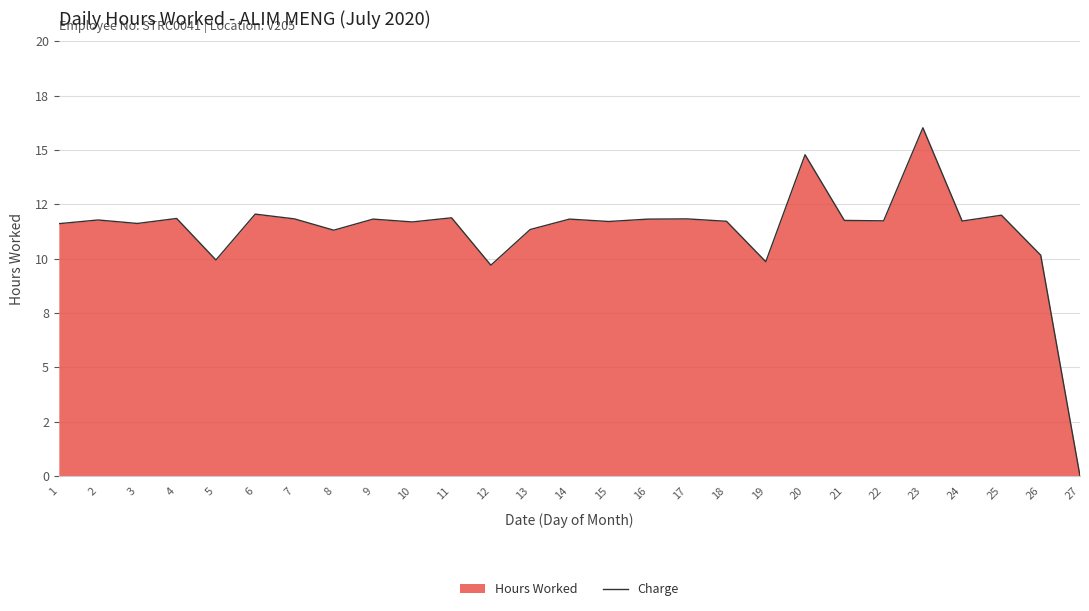

List the labels in order of value, largest first.

23, 20, 6, 25, 11, 4, 7, 17, 9, 14, 16, 2, 21, 22, 24, 18, 15, 10, 3, 1, 13, 8, 26, 5, 19, 12, 27